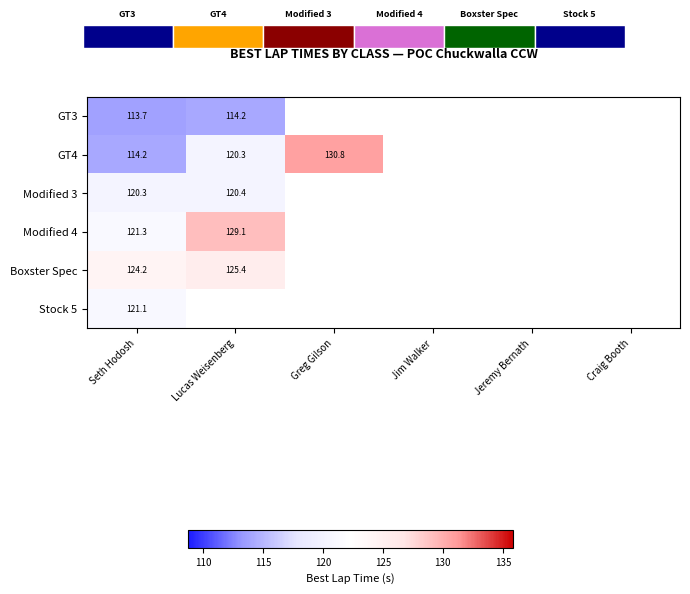

How many values in GT3 are above zero?

2